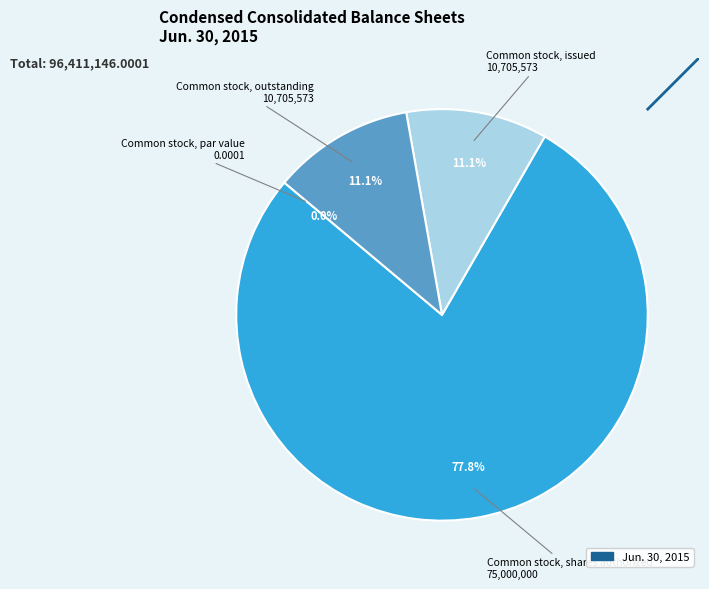

Combined, do 1 and 0 account for over 50%?

Yes